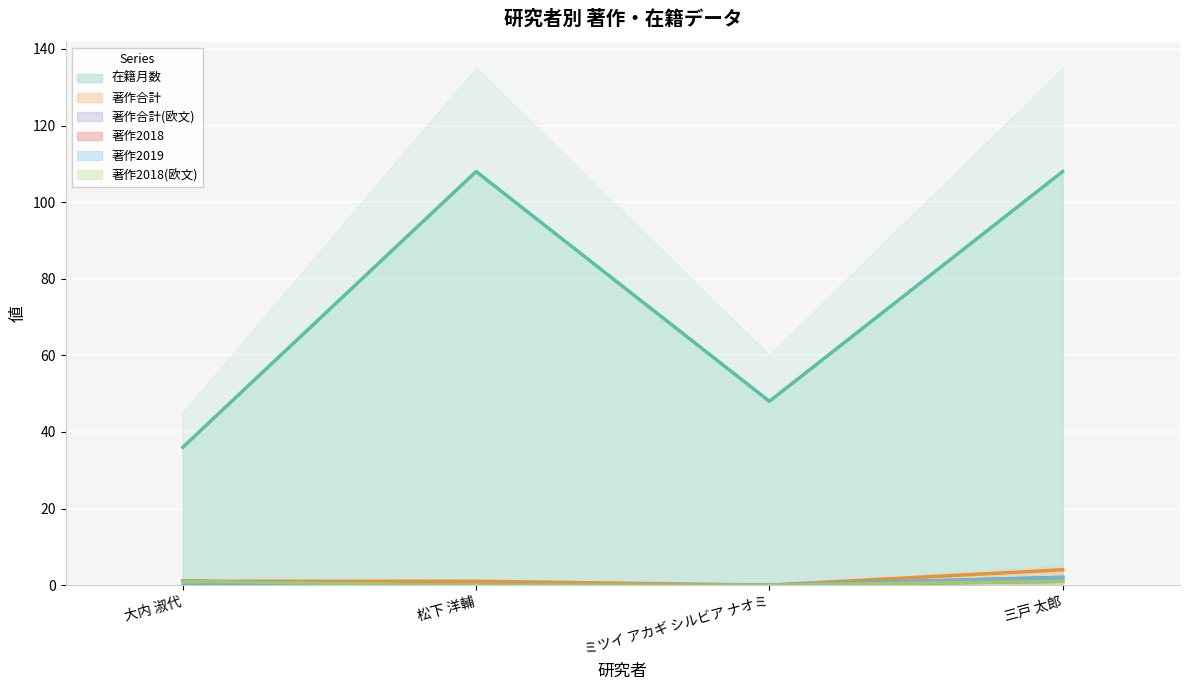

At how many categories does at least one series exceed 51?

2